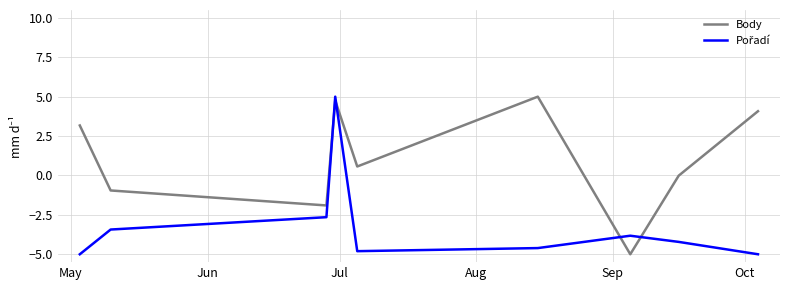

What is the minimum value for Body?

-5.0